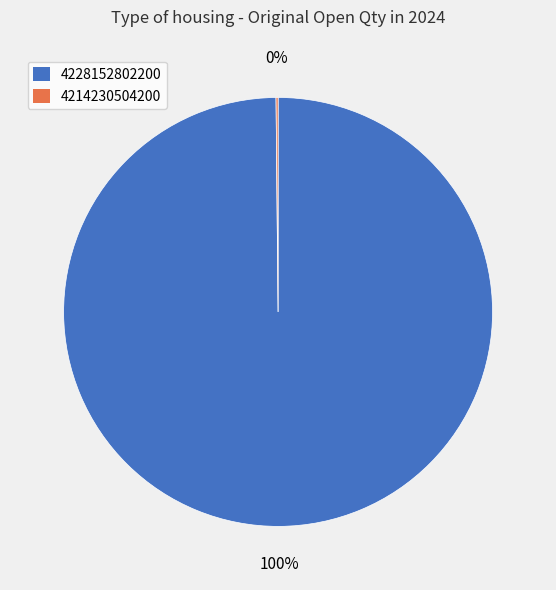

What is the largest slice in the pie chart?

4228152802200